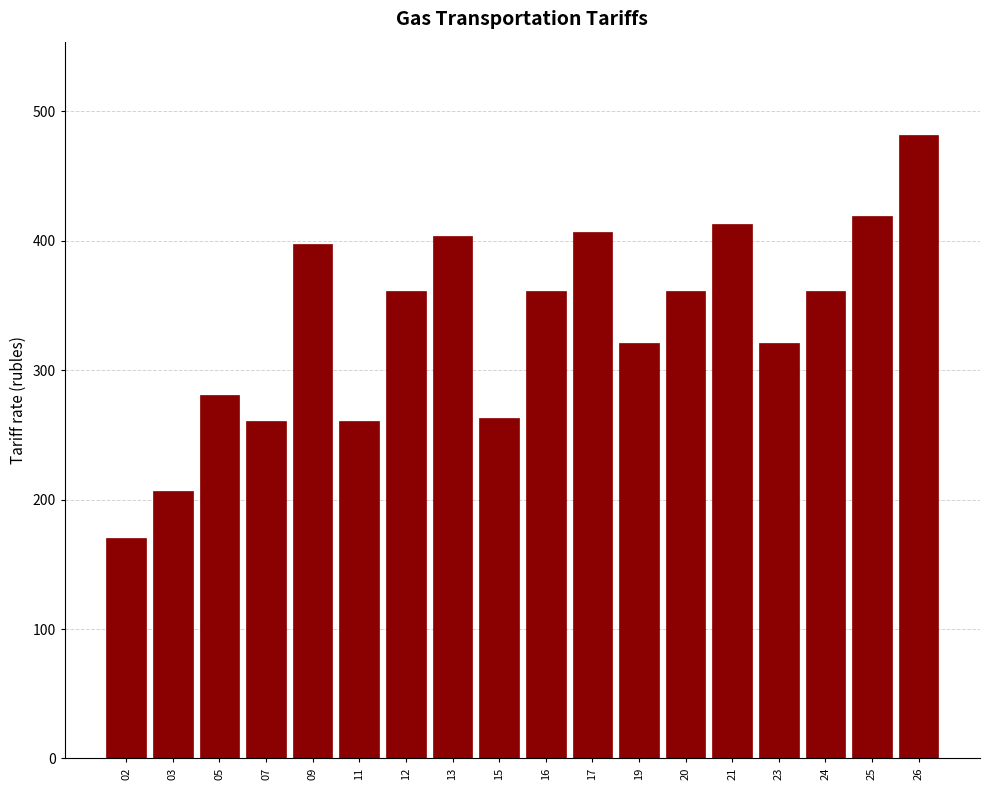

Is it true that the value at 25 is 418.7?

True